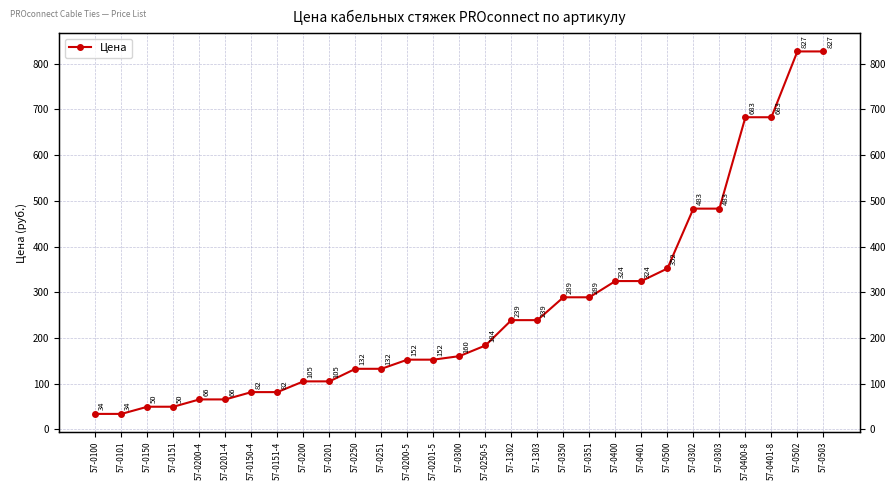

What is the maximum value shown in the chart?

827.0